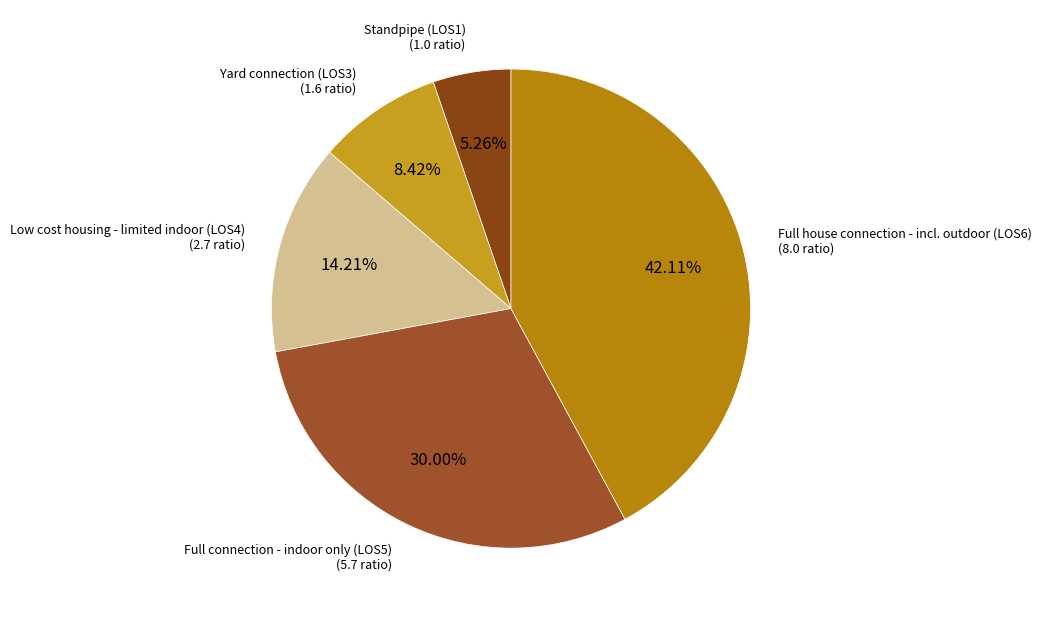

What percentage is the Low cost housing - limited indoor (LOS4) slice, to the nearest percent?

14%